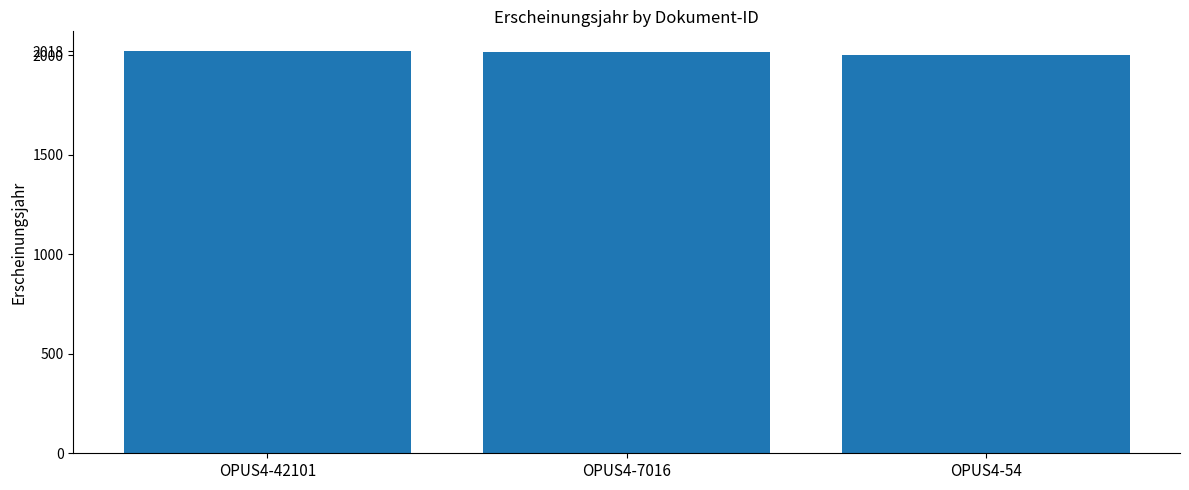

Count the number of categories in the chart.

3